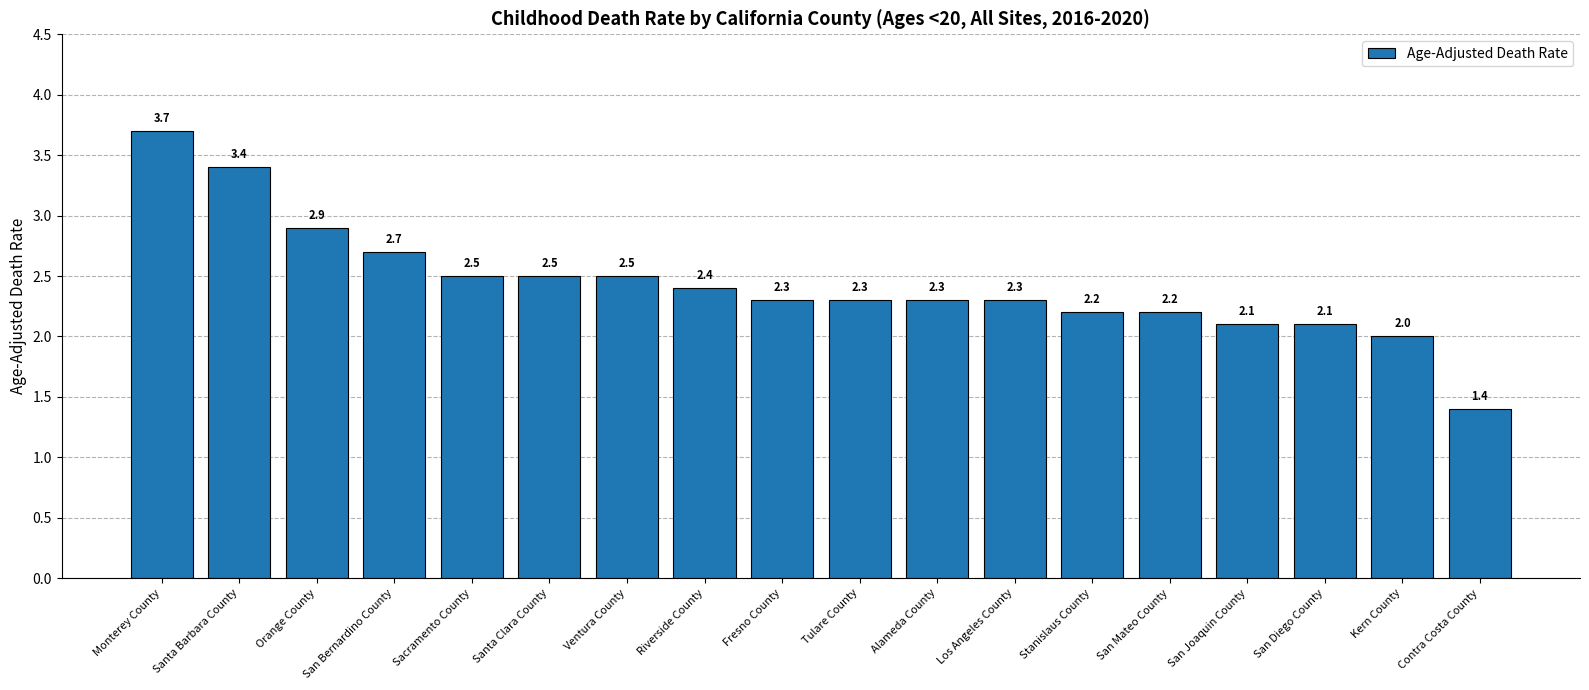

At which label is the value closest to 2?

Kern County